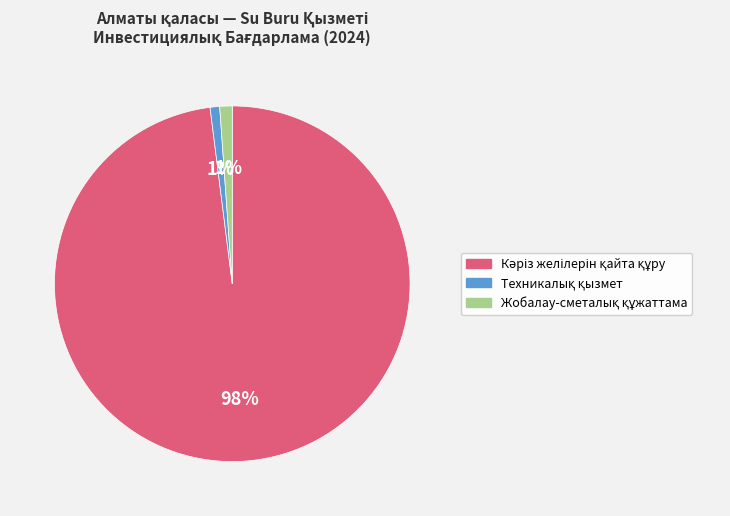

Does any single category account for the majority?

Yes